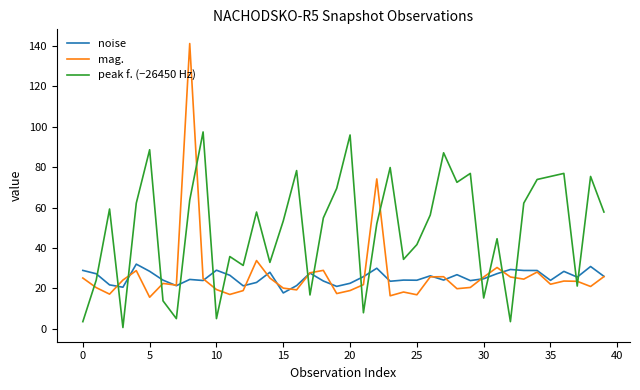

Which series has the largest range (max minus min)?

mag.